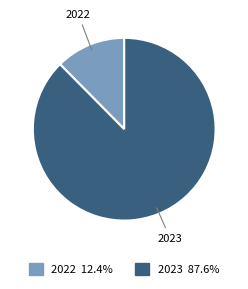

How many slices are in this pie chart?

2